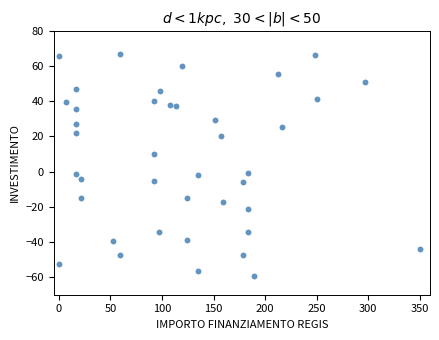

What is the range of X values (max minus min)?

350.0